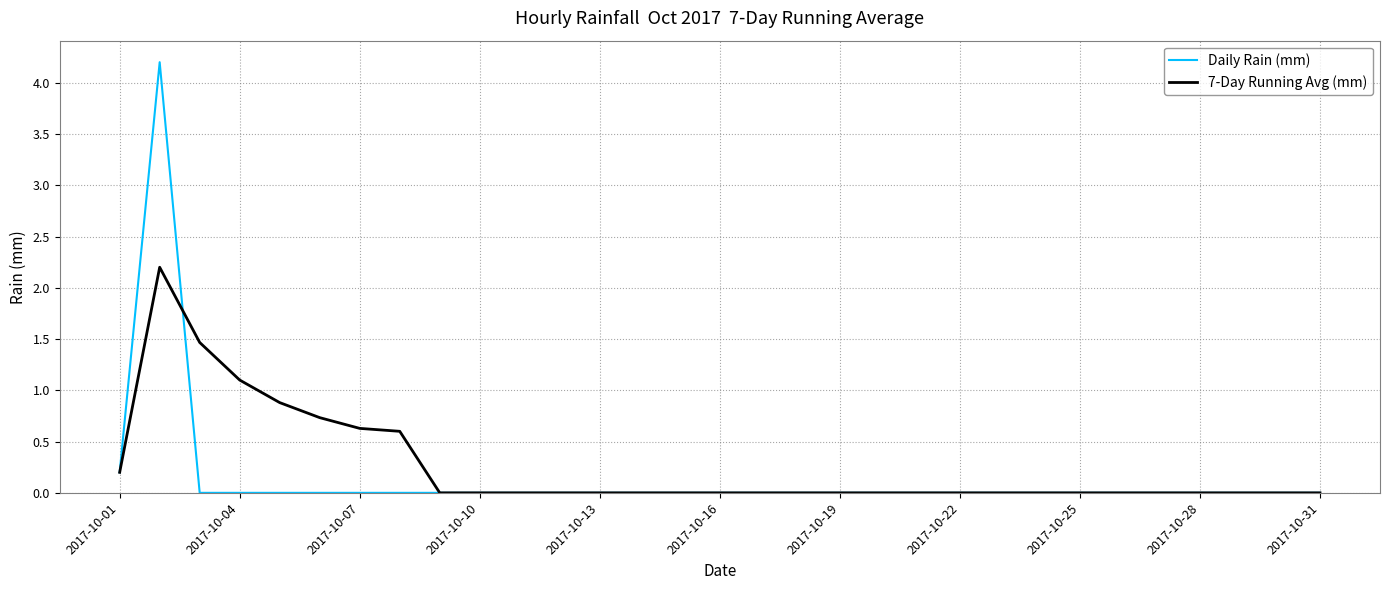

Which series has the widest spread of values?

Daily Rain (mm)